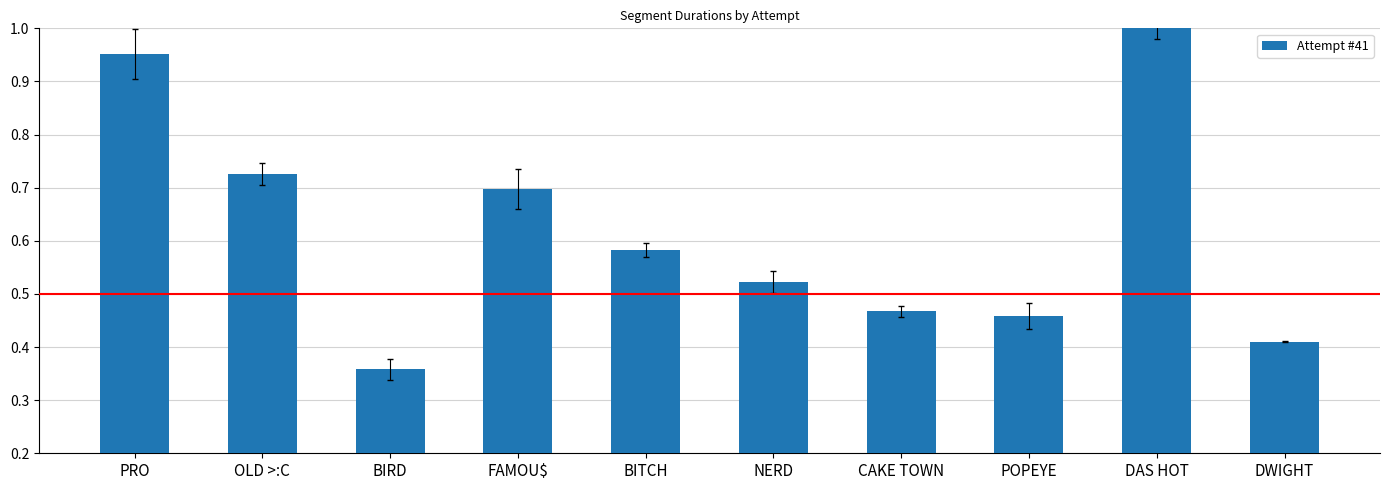

At which category does the chart reach its minimum across all series?

BIRD